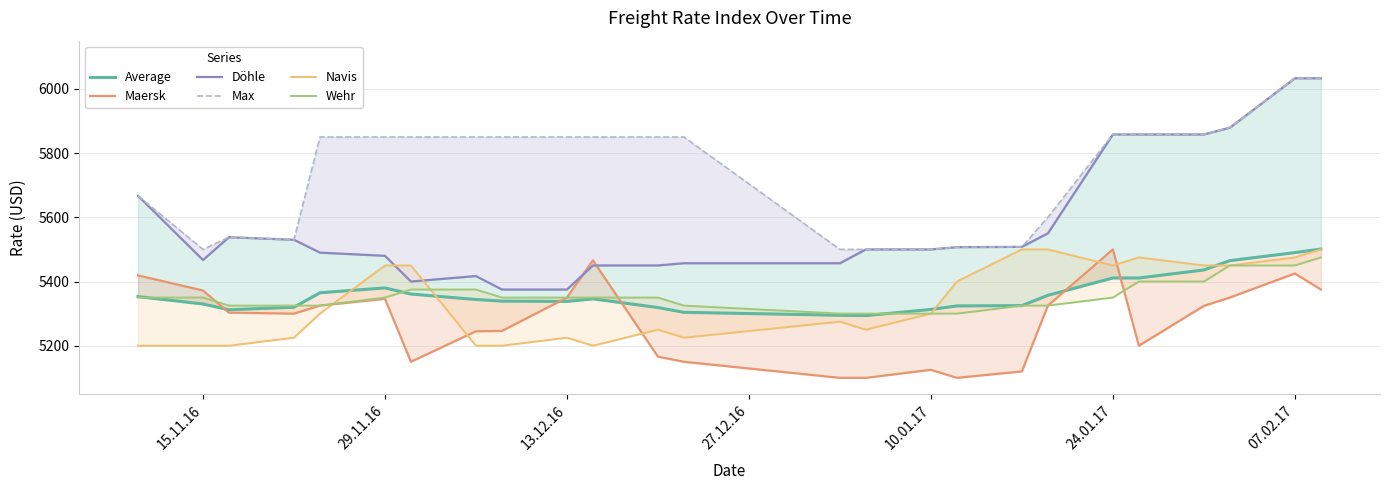

At how many categories does at least one series exceed 5625?

16